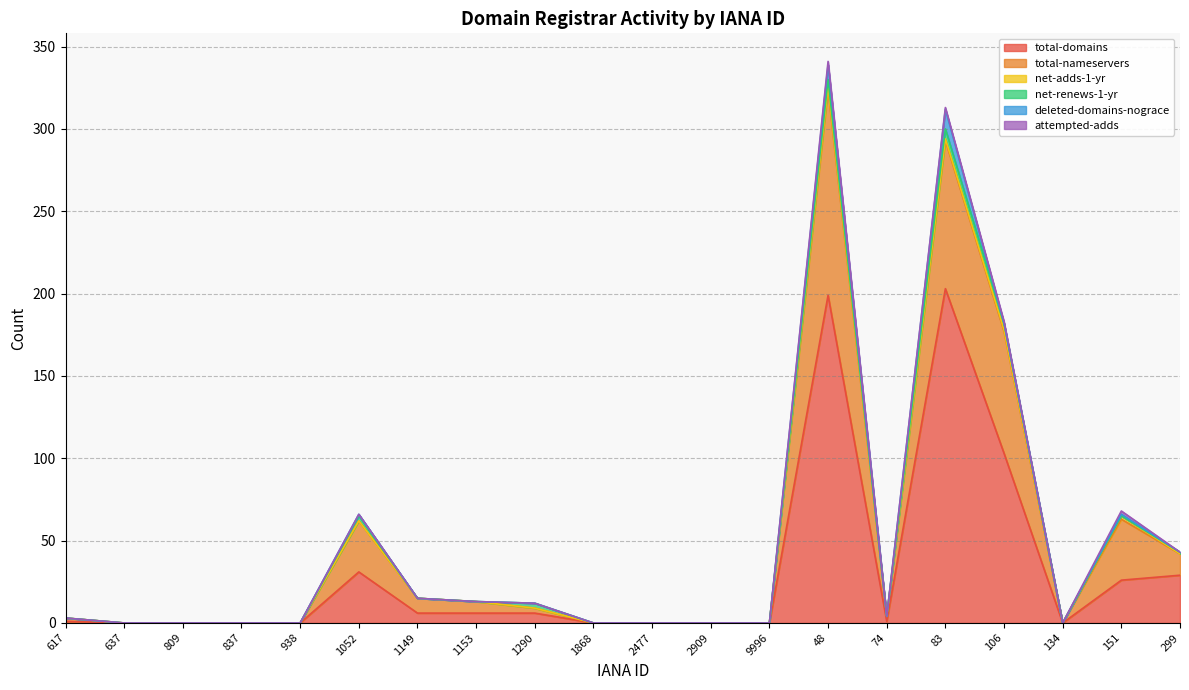

Reading left to right, transcribe all the data shown in this chart.

total-domains: 1	0	0	0	0	31	6	6	6	0	0	0	0	199	1	203	103	0	26	29
total-nameservers: 2	0	0	0	0	31	9	7	3	0	0	0	0	125	3	90	74	0	37	13
net-adds-1-yr: 0	0	0	0	0	0	0	0	0	0	0	0	0	2	0	1	1	0	2	0
net-renews-1-yr: 0	0	0	0	0	3	0	0	3	0	0	0	0	4	0	6	4	0	0	1
deleted-domains-nograce: 0	0	0	0	0	1	0	0	0	0	0	0	0	9	0	12	0	0	1	0
attempted-adds: 0	0	0	0	0	0	0	0	0	0	0	0	0	2	0	1	1	0	2	0